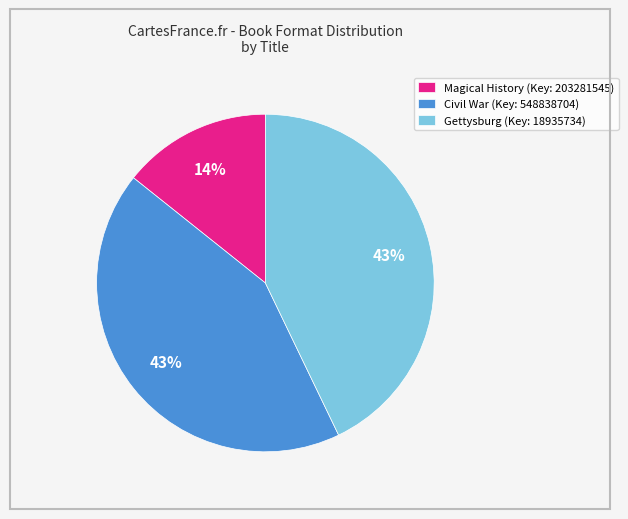

Is the sum of Gettysburg (Key: 18935734) and Magical History (Key: 203281545) greater than half?

Yes